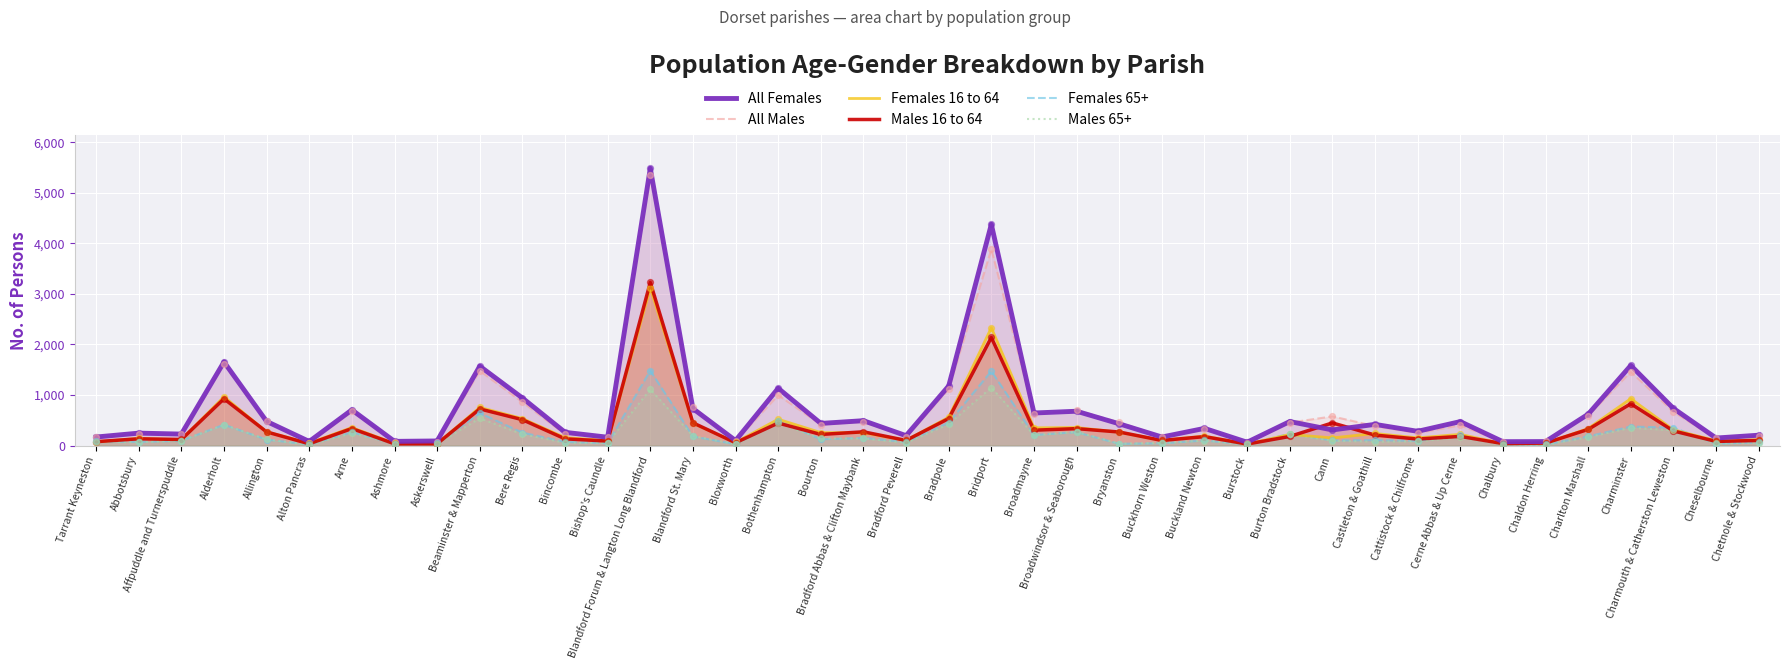

At how many categories does at least one series exceed 4606?

1